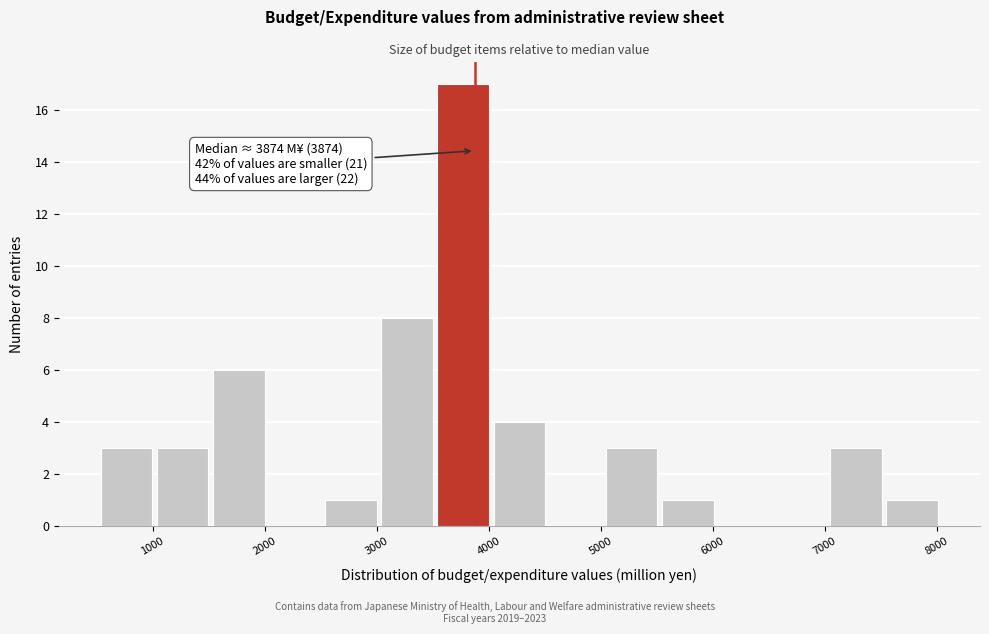

Over which range of the x-axis is the bar tallest?

3500 to 4000